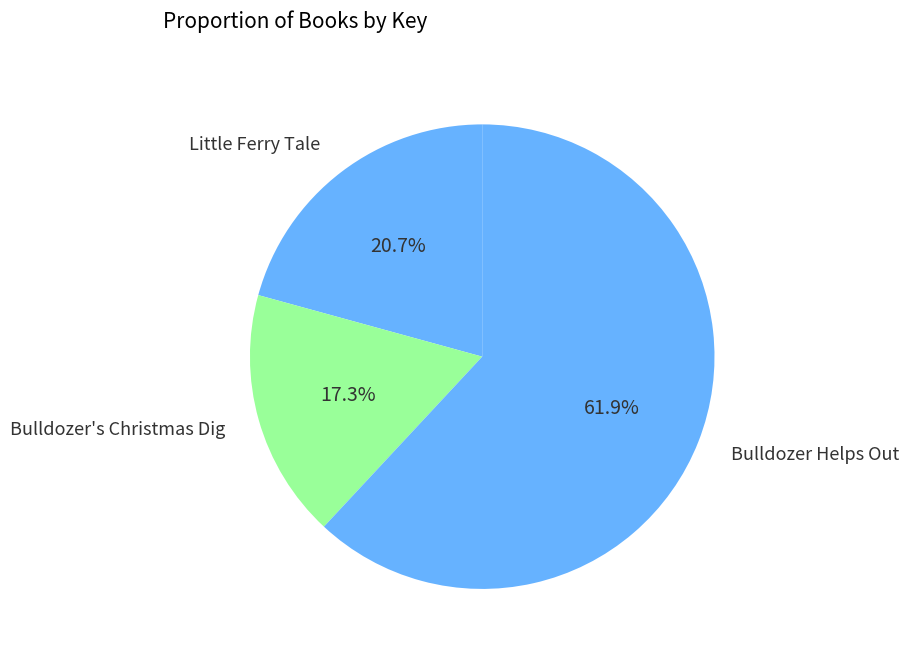

Which category has the smallest portion of the pie?

Bulldozer's Christmas Dig